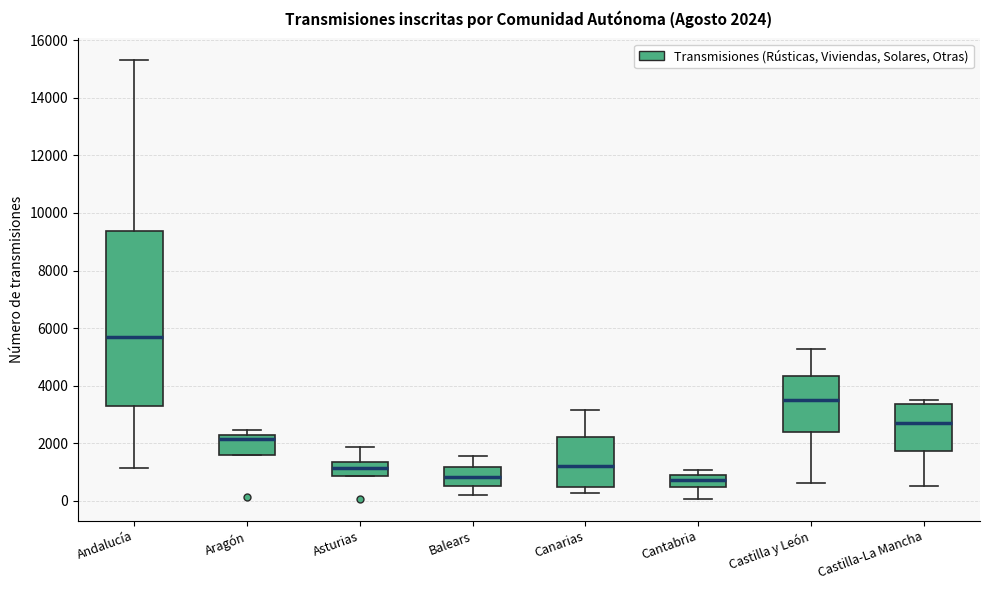

Which box is the tallest, from its lower edge to its upper edge?

Andalucía